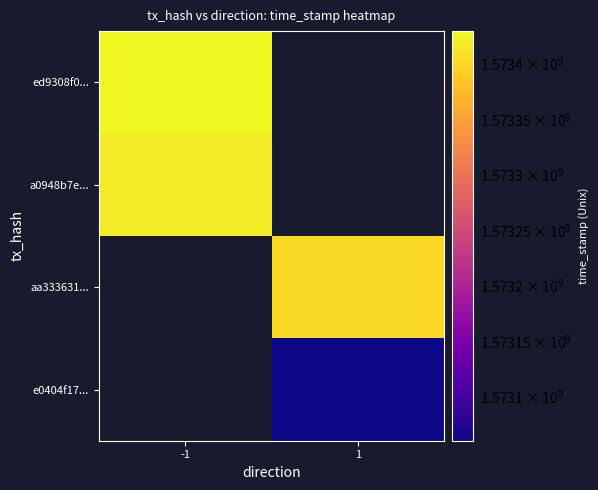

Between 1 and -1, which is larger?

-1